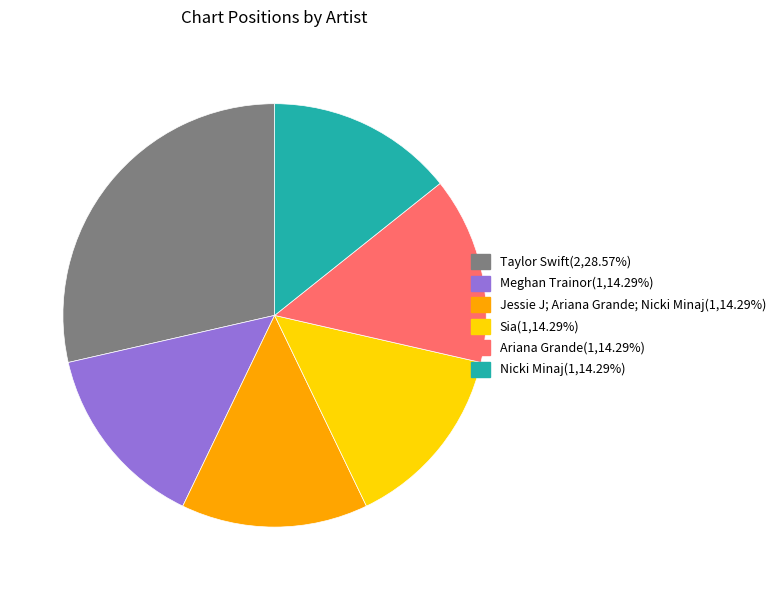

How many slices are in this pie chart?

6